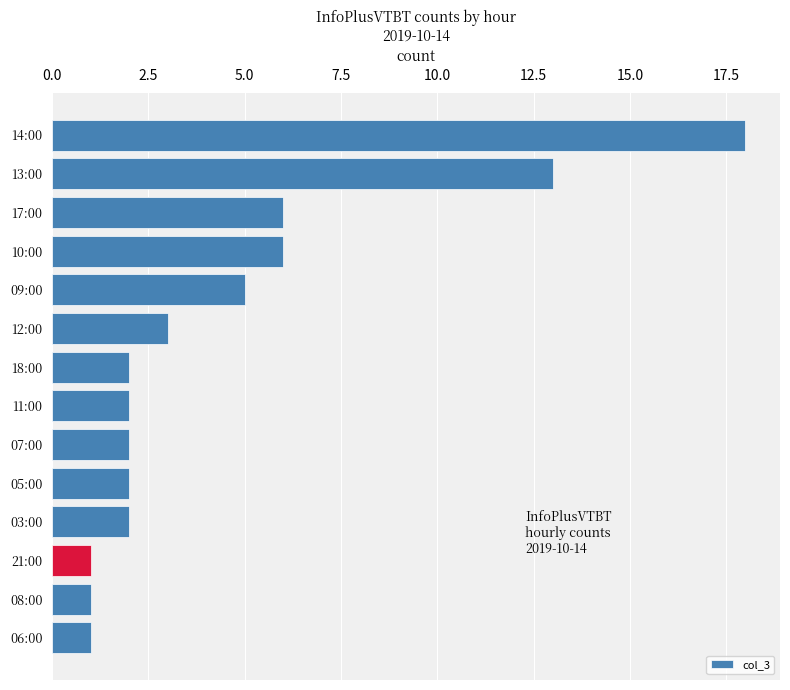

Is it true that the value at 06:00 is 1?

True